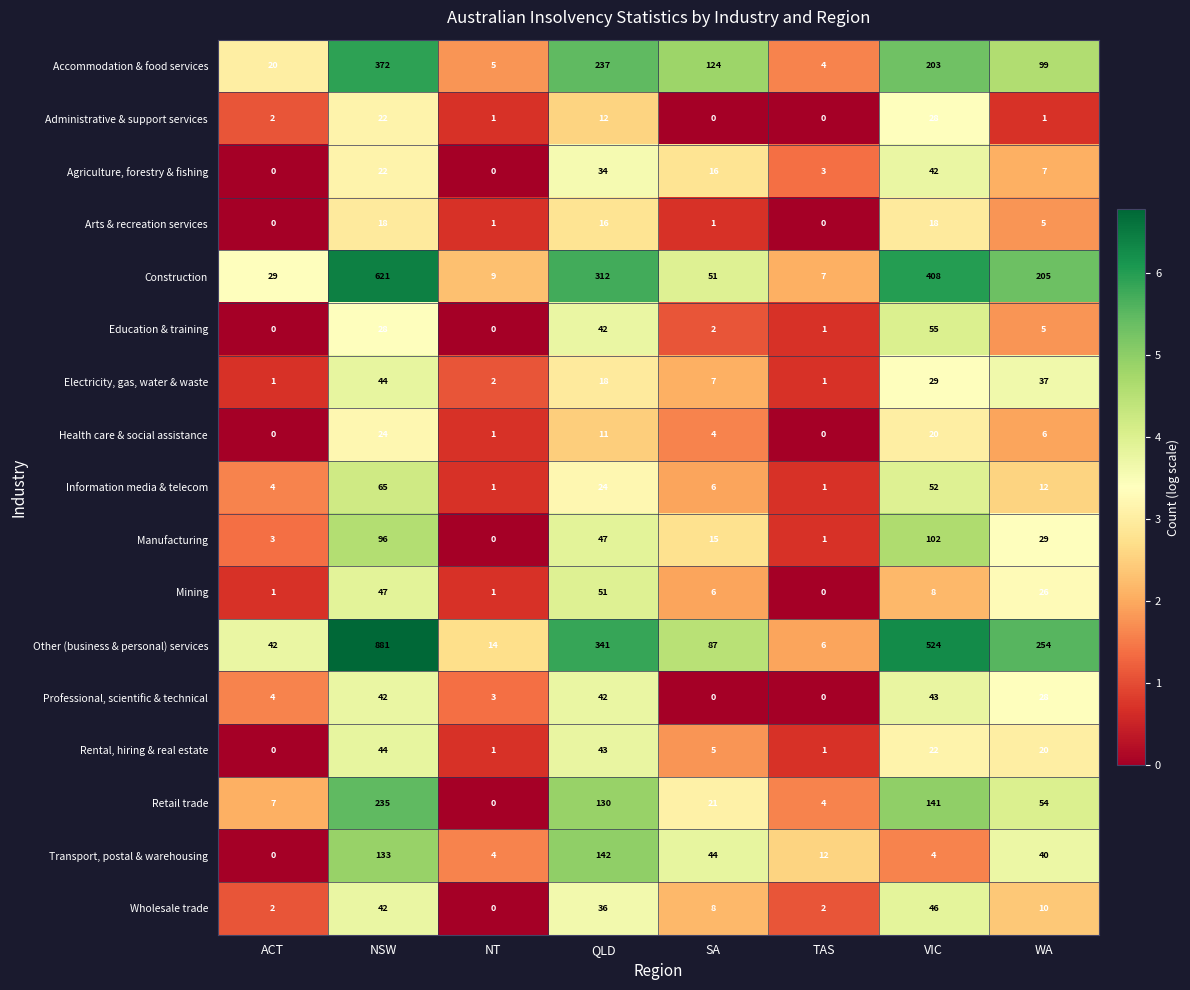

At which label does Accommodation & food services reach its minimum?

TAS